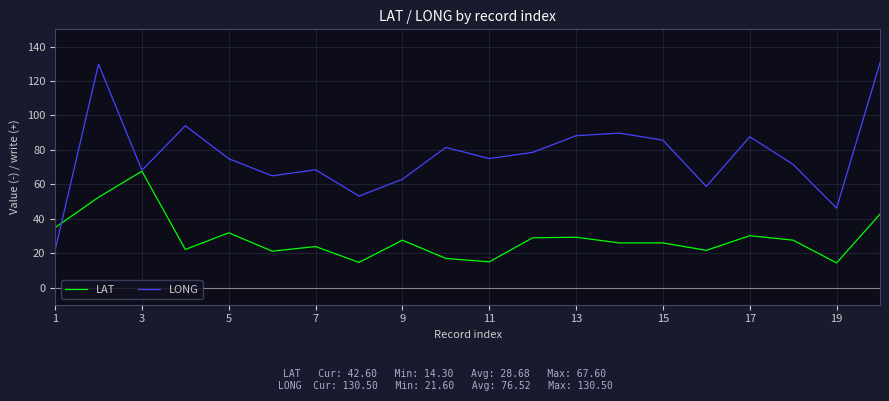

List the series in order of their peak value, highest first.

LONG, LAT